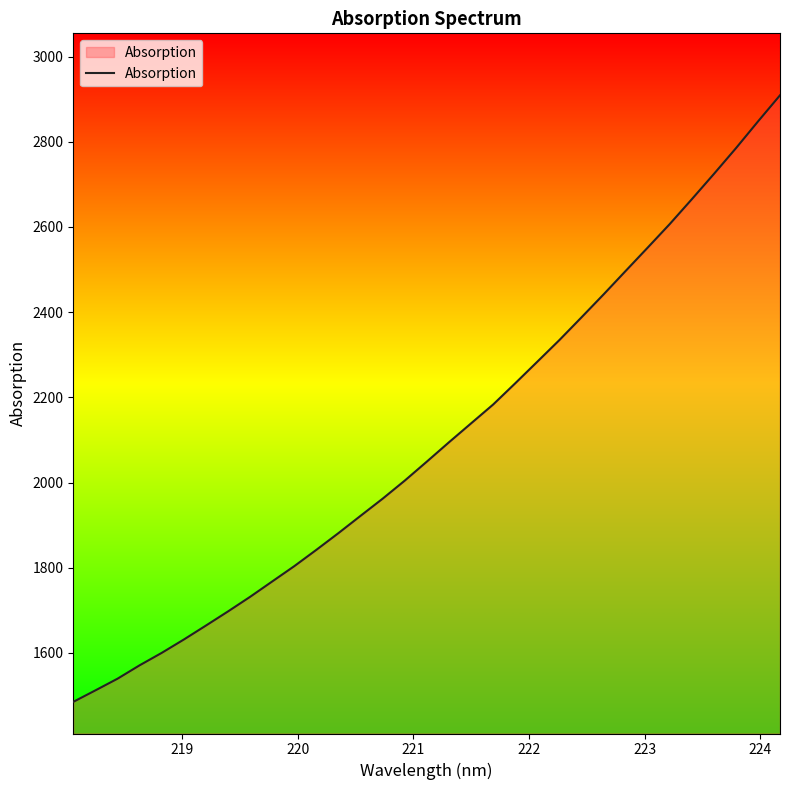

What is the smallest value displayed?

1485.2